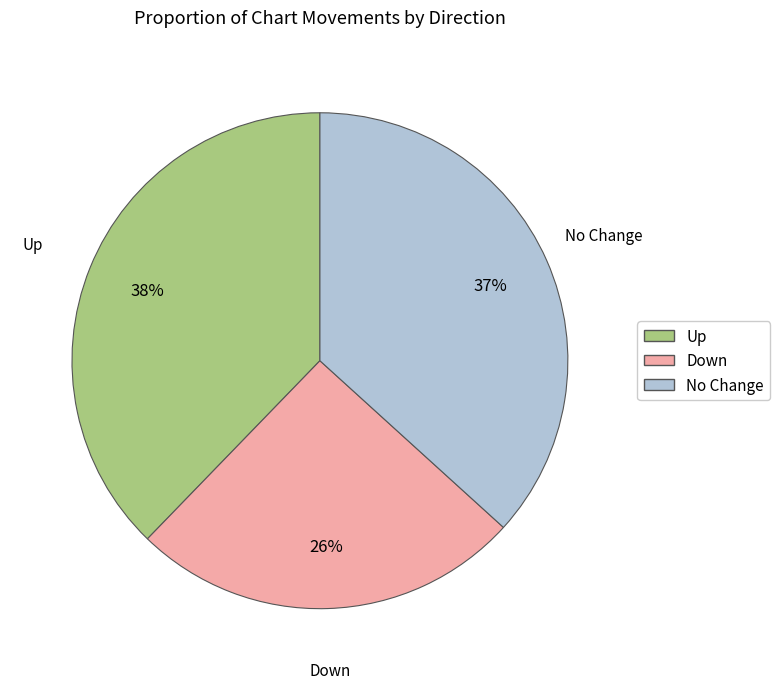

To the nearest percent, what is the average slice percentage?

33%